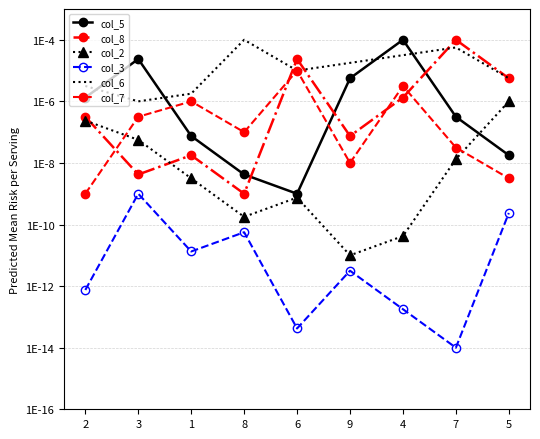

Between 9 and 5, which is larger?

9